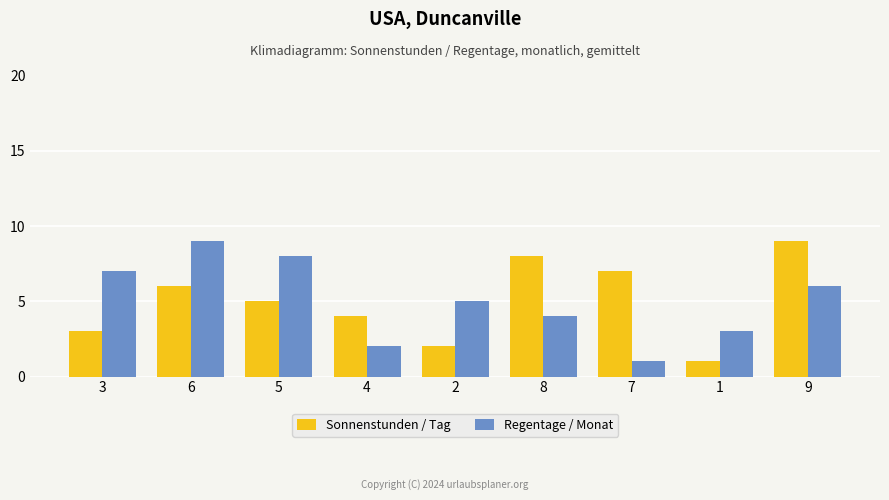

What position from the right is 6?

8